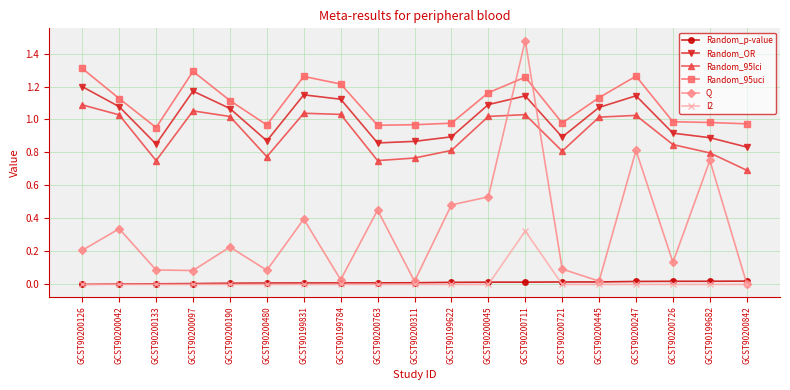

The Random_OR series shows 1.2 at GCST90200126. True or false?

True